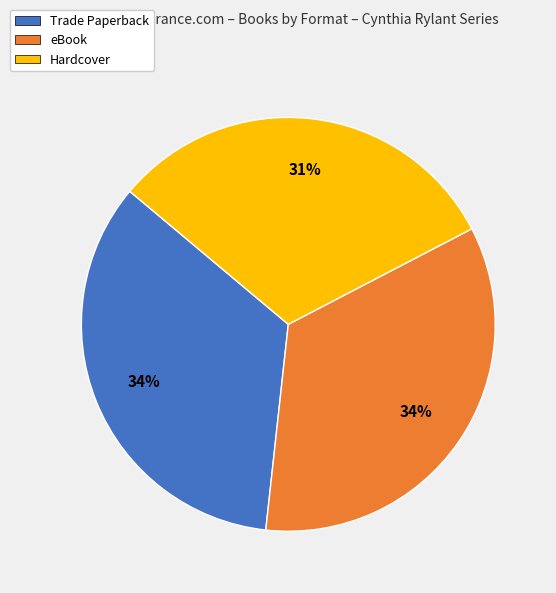

True or false: eBook accounts for 44% of the total.

False